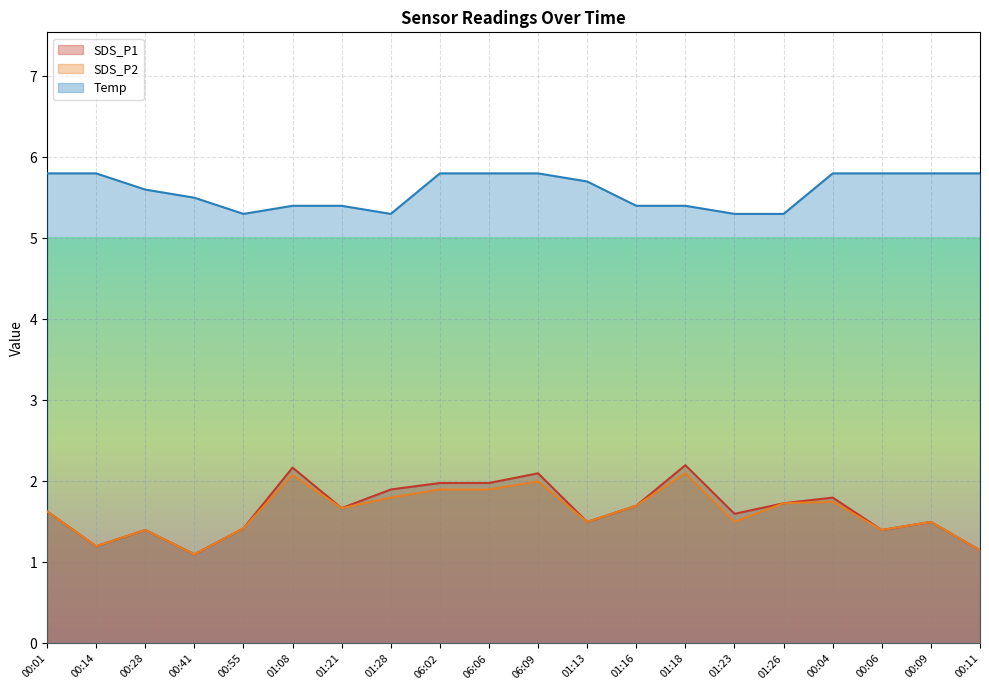

Which has a higher value, 01:13 or 01:28?

01:28